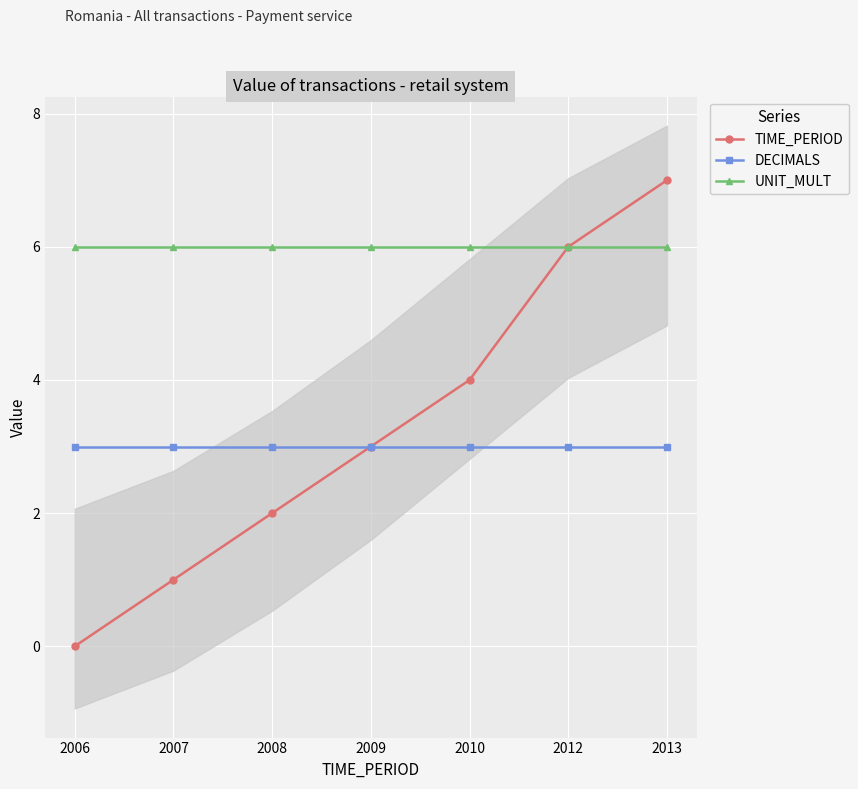

True or false: UNIT_MULT and TIME_PERIOD intersect in this chart.

False